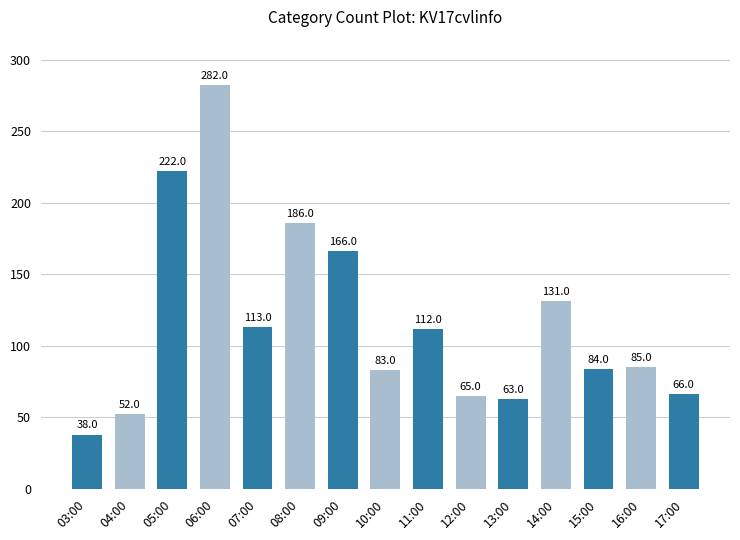

Reading right to left, transcribe all the data shown in this chart.

66	85	84	131	63	65	112	83	166	186	113	282	222	52	38